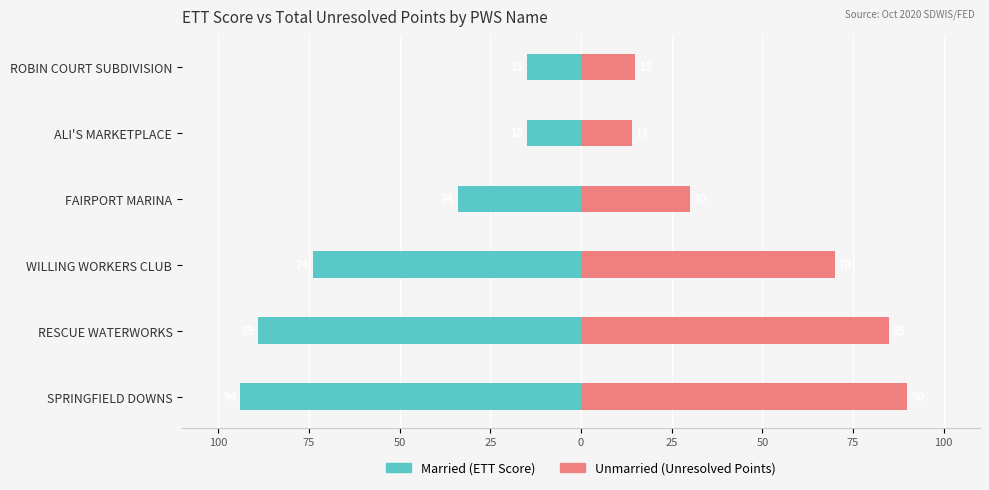

What is the difference between the maximum and minimum values in the Unmarried series?

76